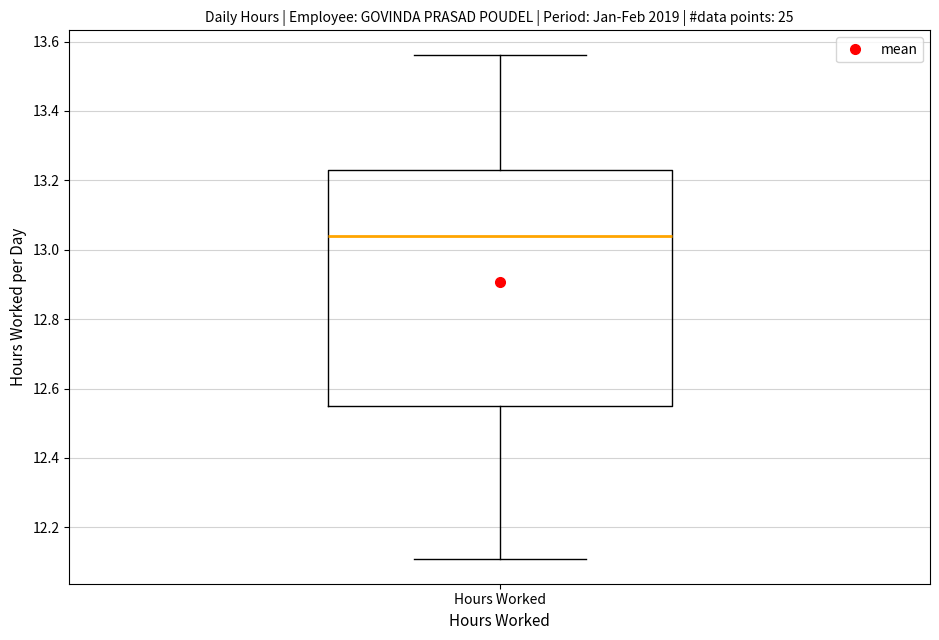

Where does the upper whisker of the box for Hours Worked end on the y-axis? The values are not printed on the chart, so give them approximately, as read against the axis.

13.56